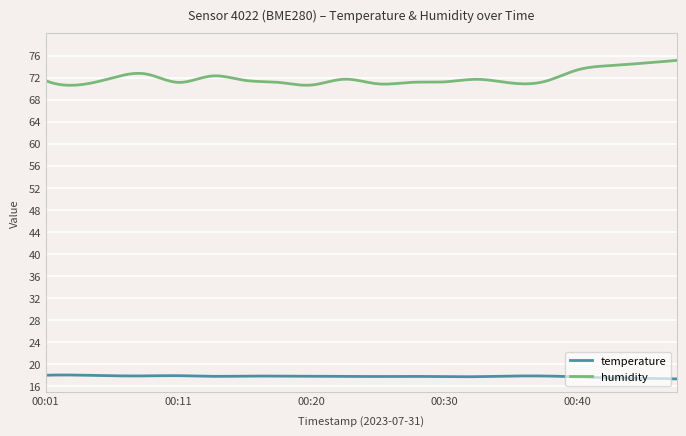

Is this an area chart (filled region under the line)?

No